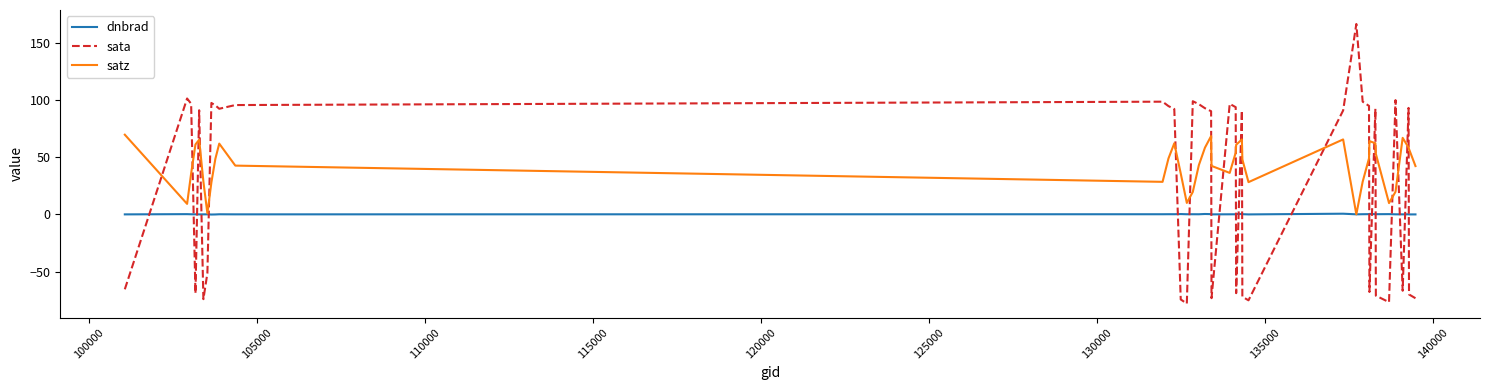

Which series has the largest total across all categories?

satz